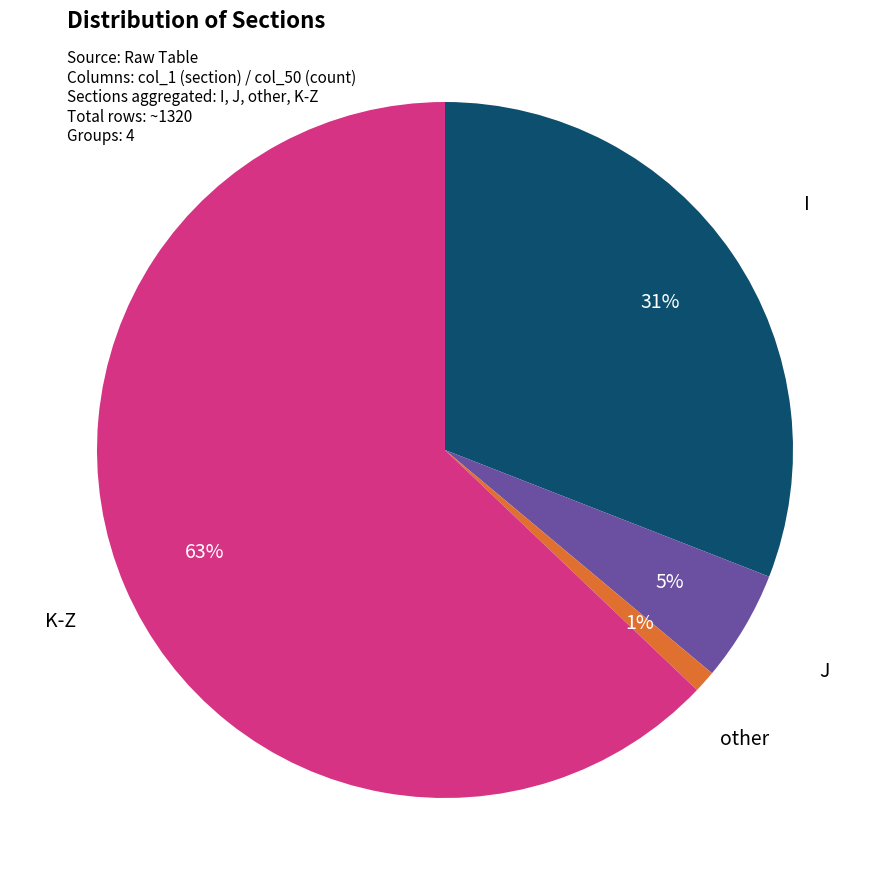

Is there any slice that represents more than half of the pie?

Yes